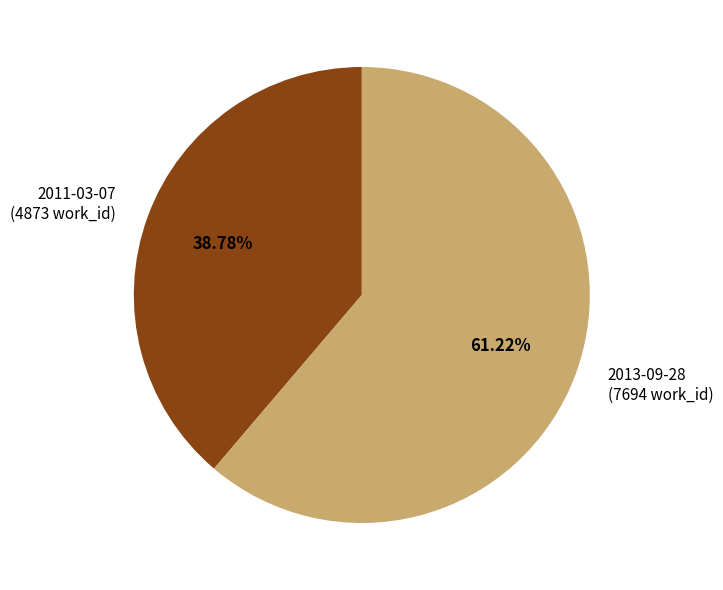

Which slice is the largest?

2013-09-28